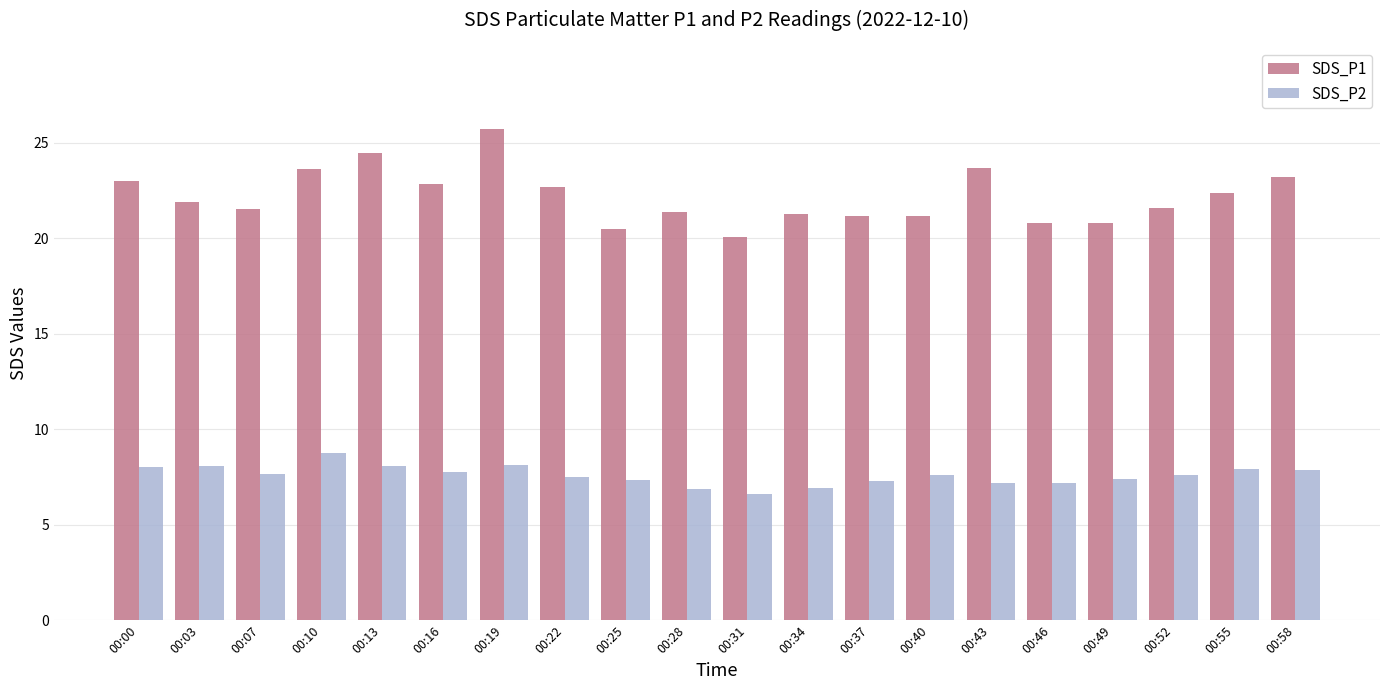

At which label does SDS_P2 reach its minimum?

00:31